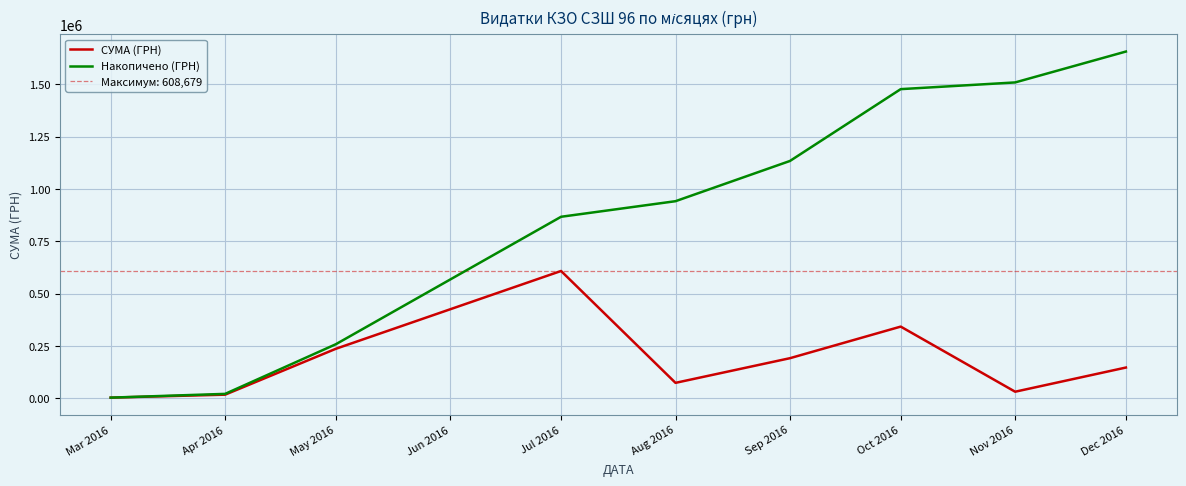

Where is Накопичено (ГРН) nearest to the value 830248?

Jul 2016